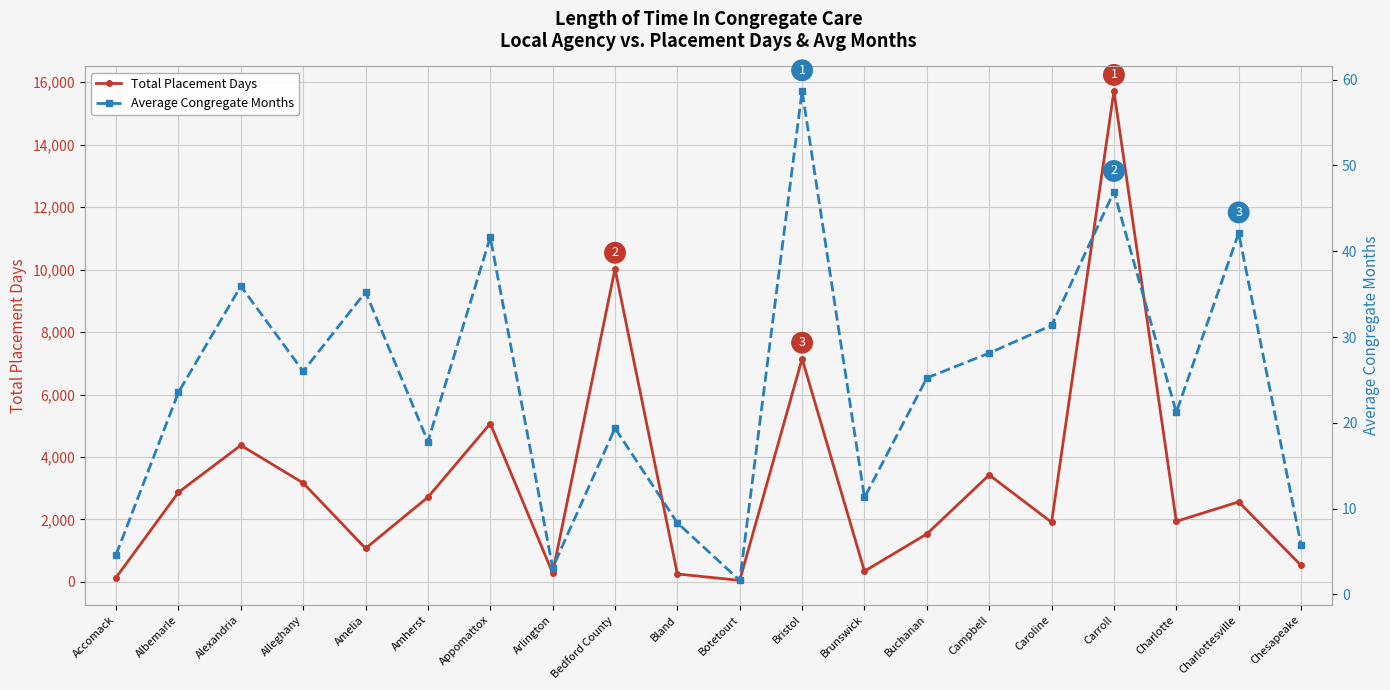

Which series changed the most between Bedford County and Buchanan?

Total Placement Days